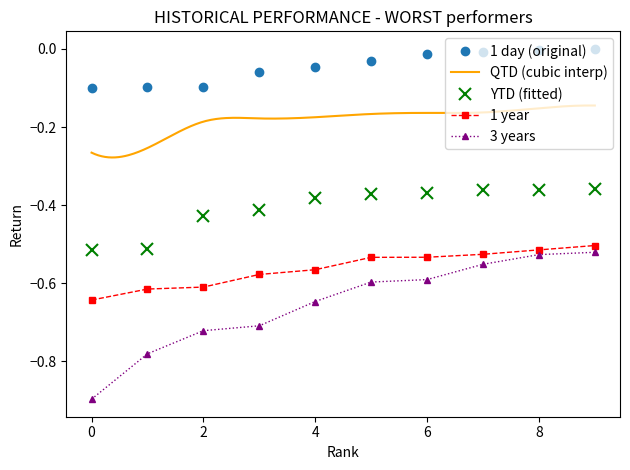

The value of 1 year at 4 is -0.9. True or false?

False